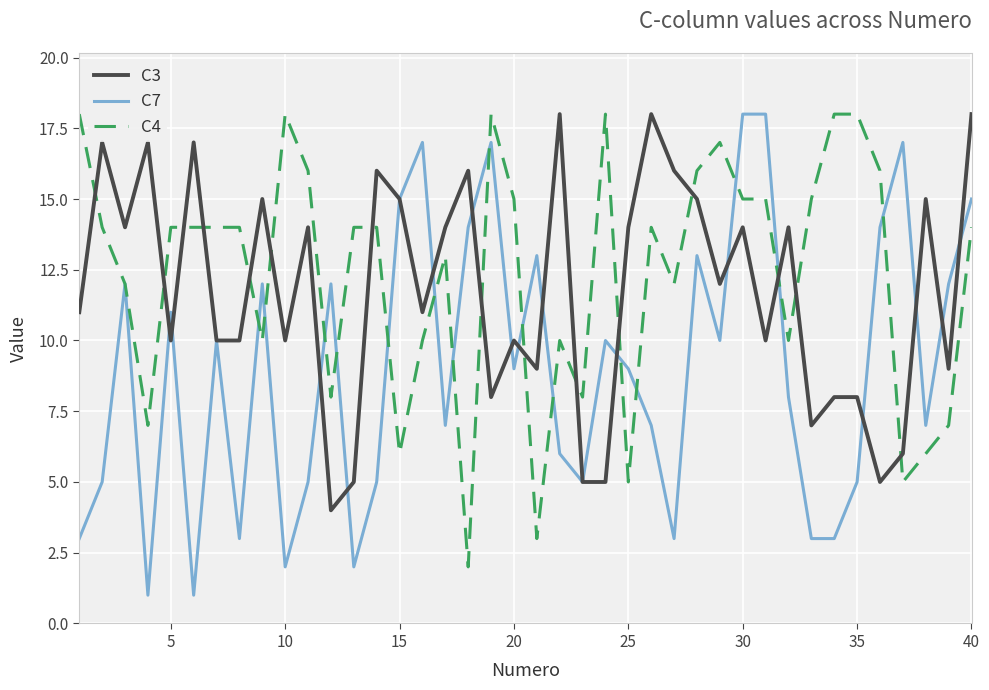

Rank the series by their average value, from lowest to highest.

C7, C3, C4